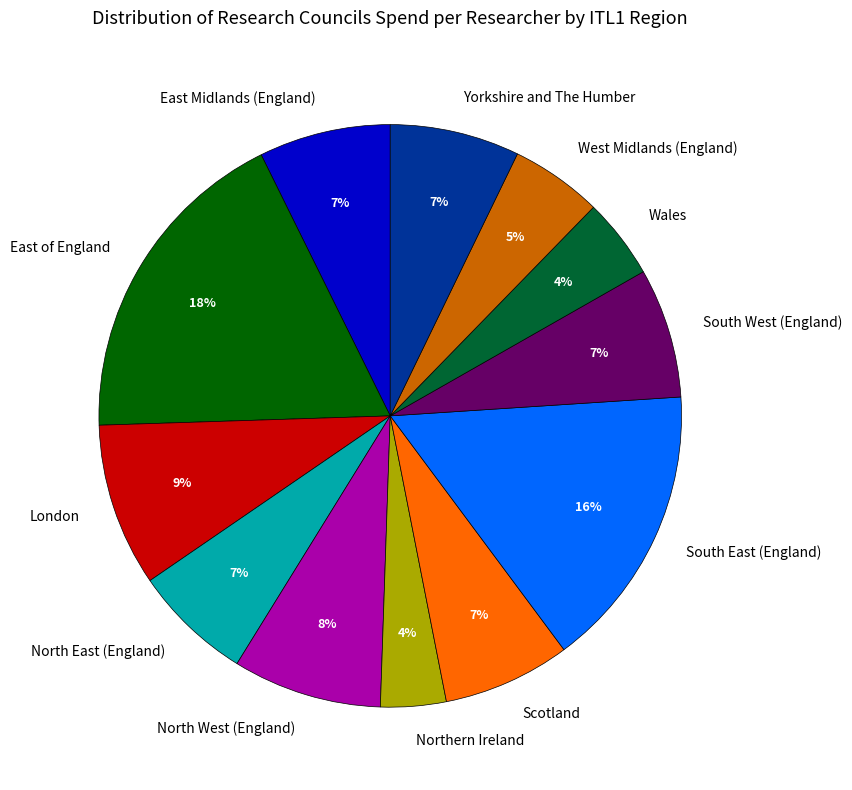

Do Scotland and South East (England) together represent more than half of the pie?

No